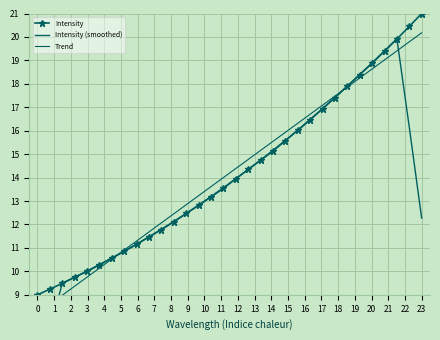

Which series has the widest spread of values?

Intensity (smoothed)